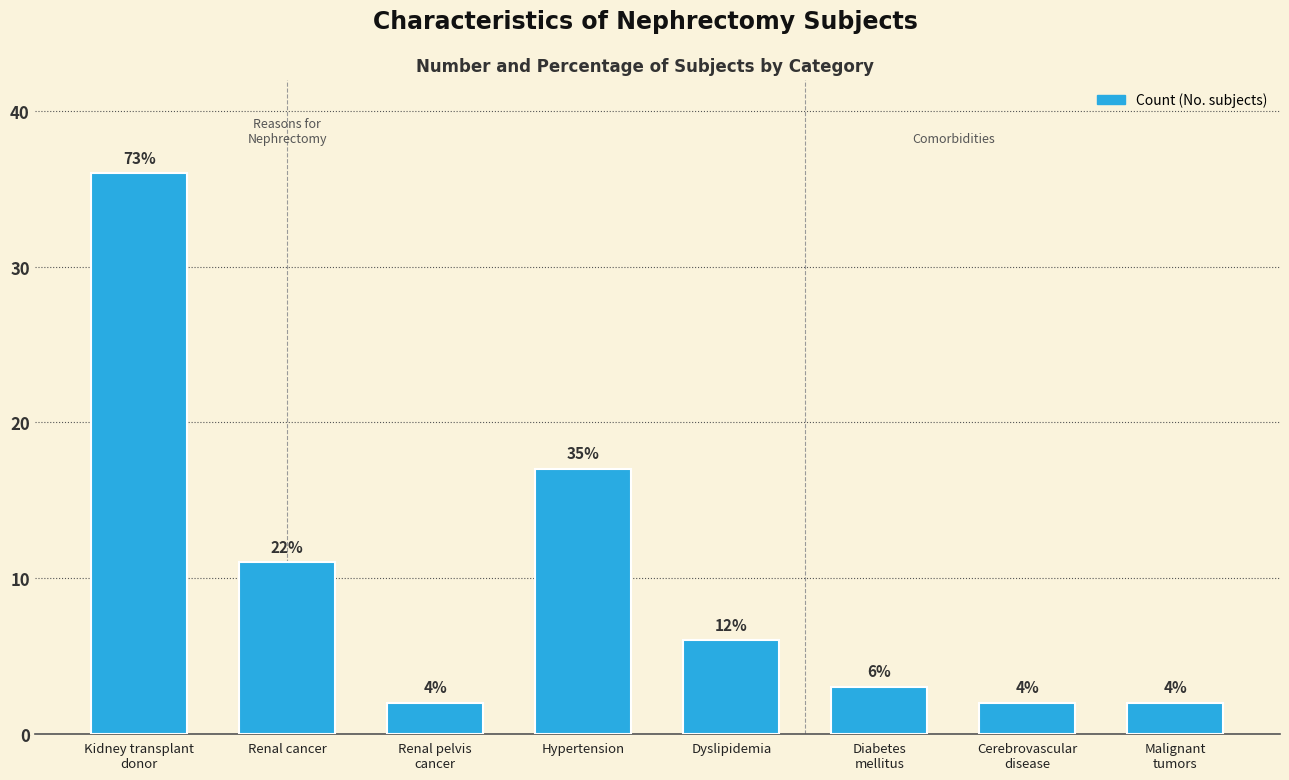

What is the difference between the values at Malignant
tumors and Renal cancer?

9